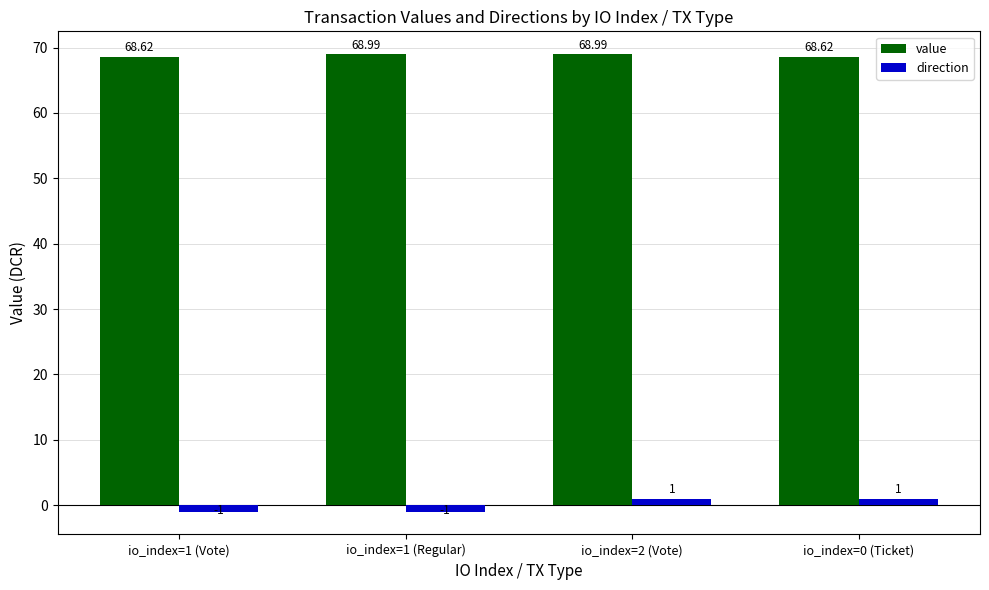

What is the sum of all value values?

275.2